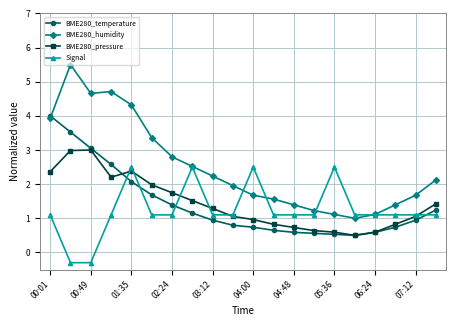

What is the maximum value for Signal?

2.5